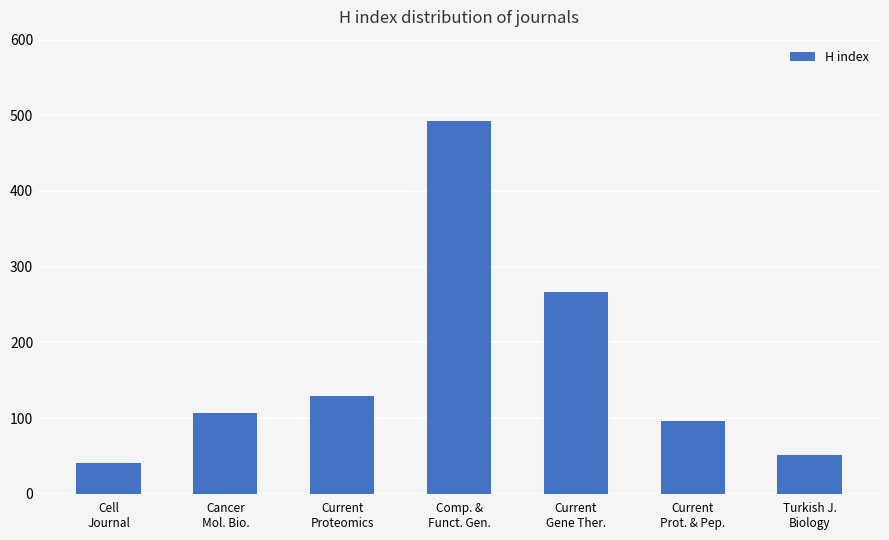

Count the number of data series in this chart.

1